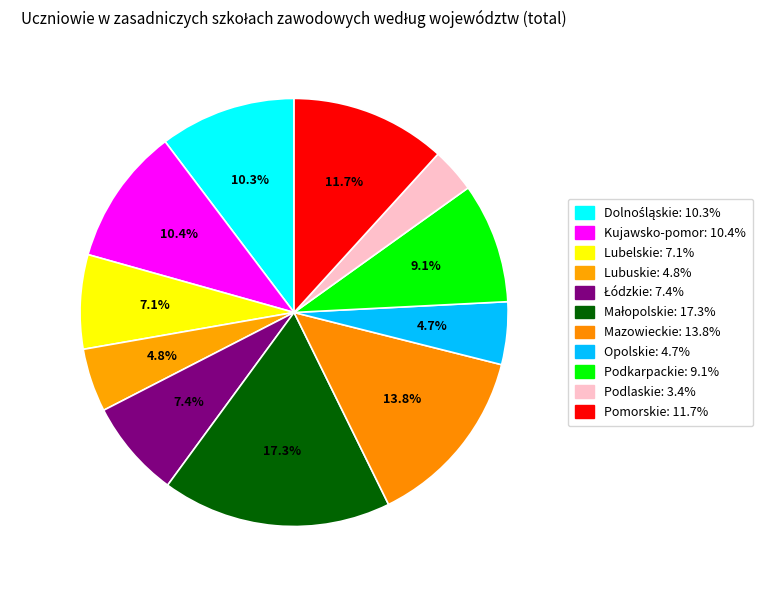

Rank the categories by value from lowest to highest.

Podlaskie, Opolskie, Lubuskie, Lubelskie, Łódzkie, Podkarpackie, Dolnośląskie, Kujawsko-pomorskie, Pomorskie, Mazowieckie, Małopolskie